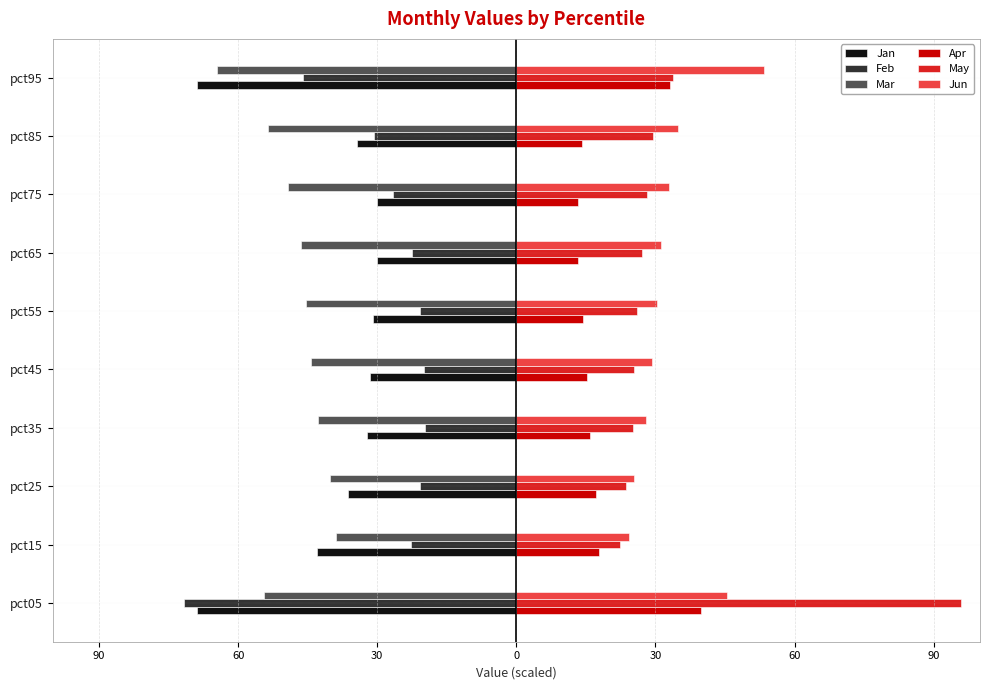

What are all the series names shown in the legend?

Jan, Feb, Mar, Apr, May, Jun